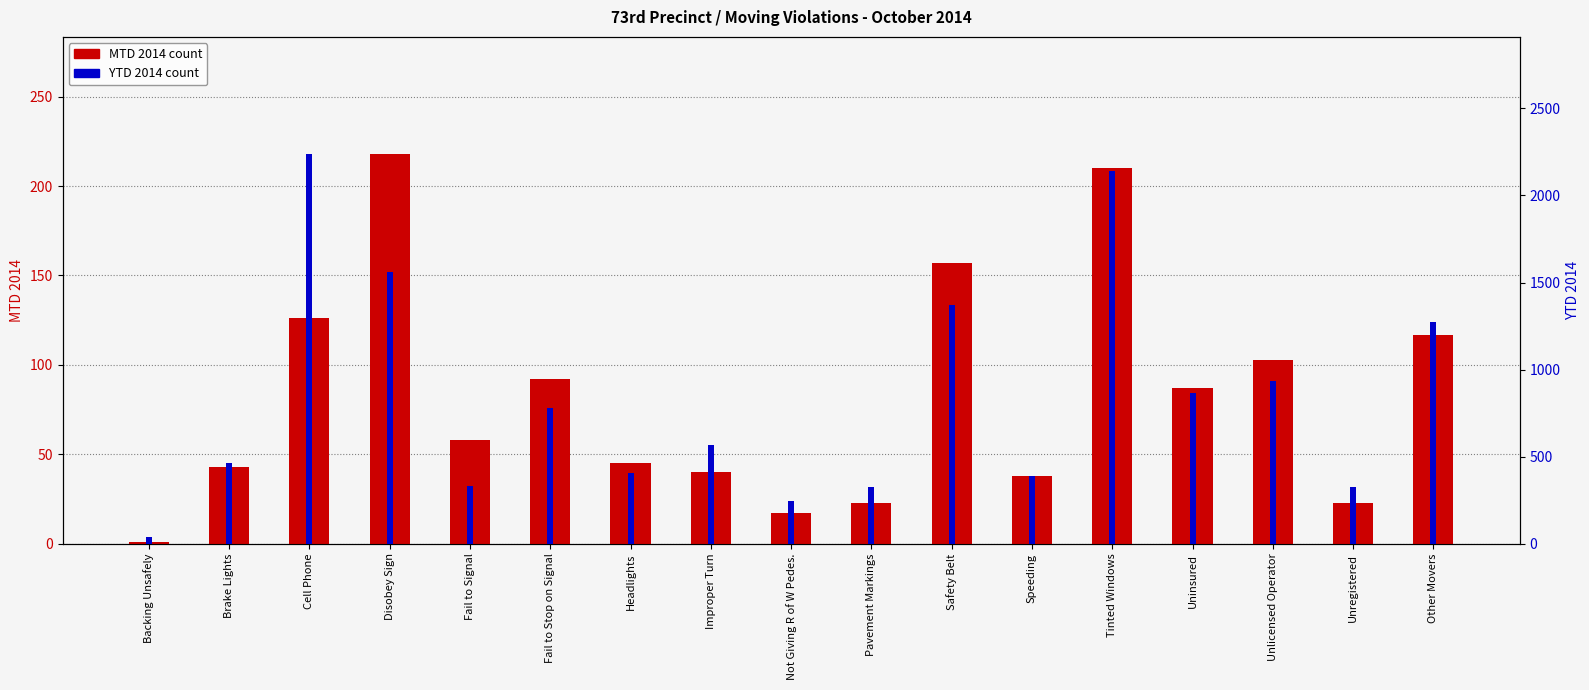

The YTD 2014 series shows 316 at Brake Lights. True or false?

False